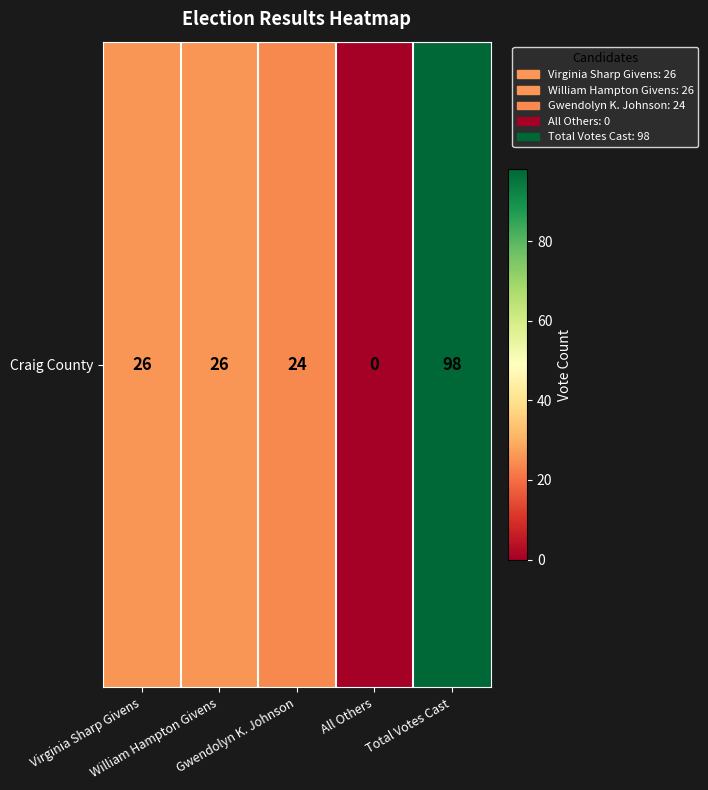

Which label corresponds to the smallest value in the chart?

All Others